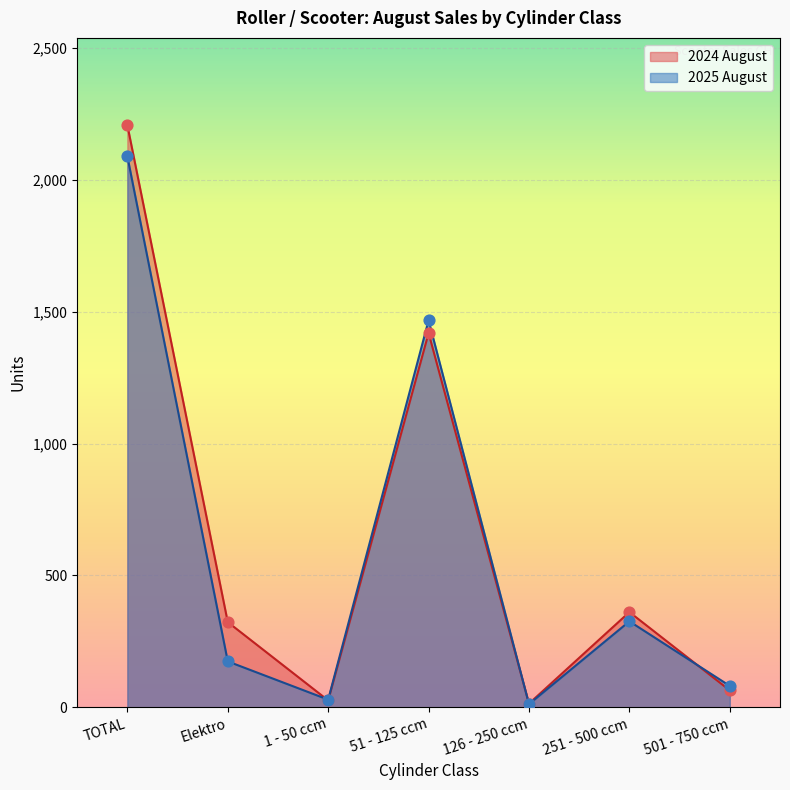

Which series contains the highest Y value?

2024 August